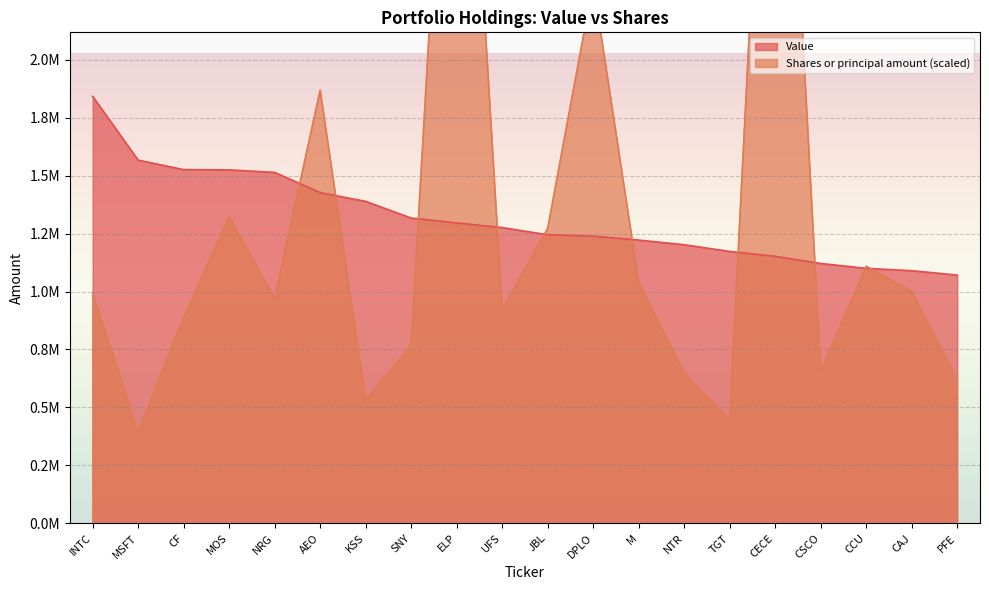

Rank the series by their average value, from highest to lowest.

Shares or principal amount, Value